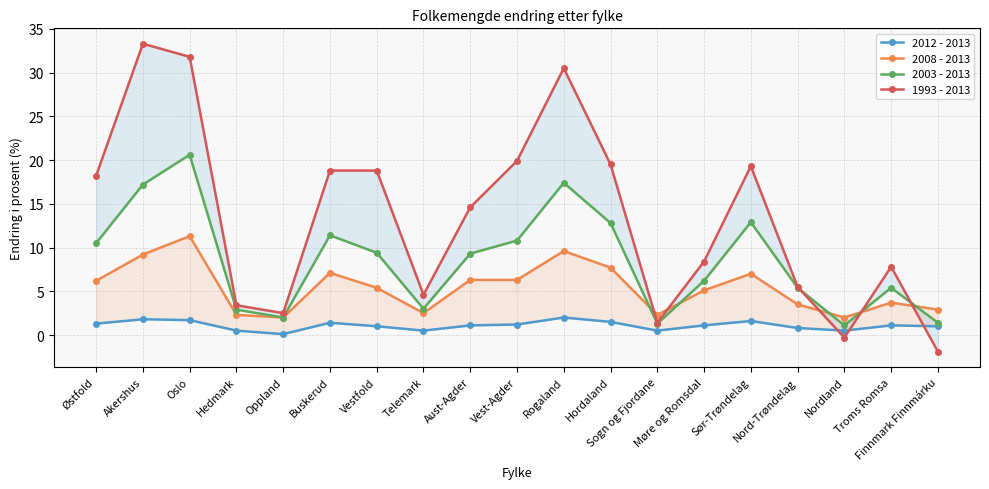

Rank the series by their maximum value, from highest to lowest.

1993 - 2013, 2003 - 2013, 2008 - 2013, 2012 - 2013